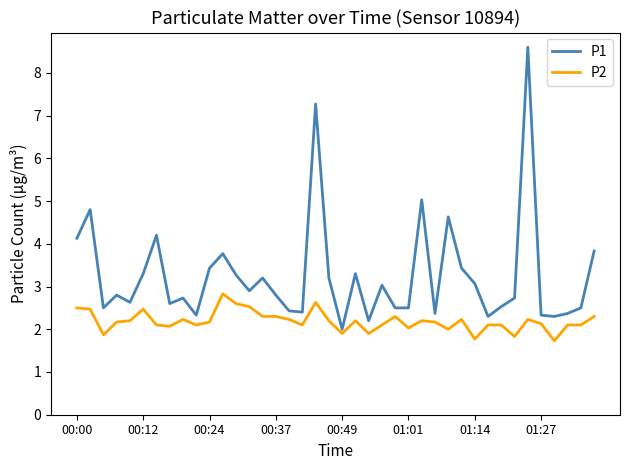

Which series has the largest range (max minus min)?

P1